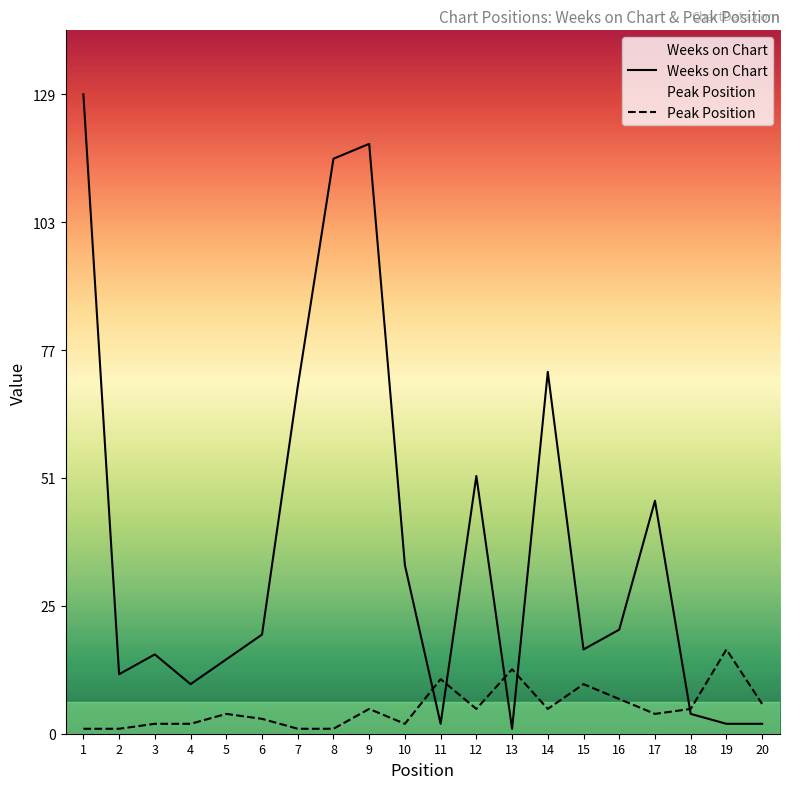

Which category has the highest value across all series?

1